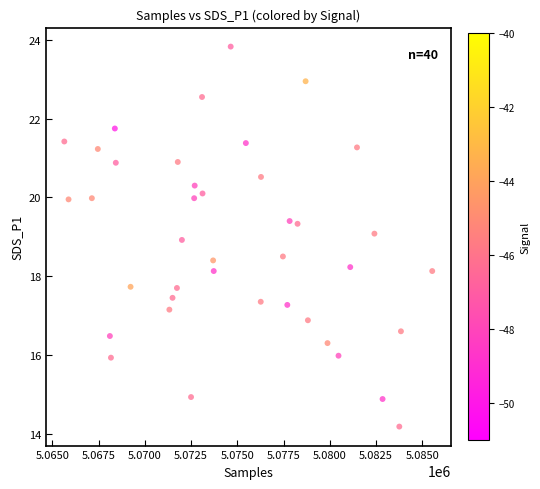

What is the range of X values (max minus min)?

19895.0